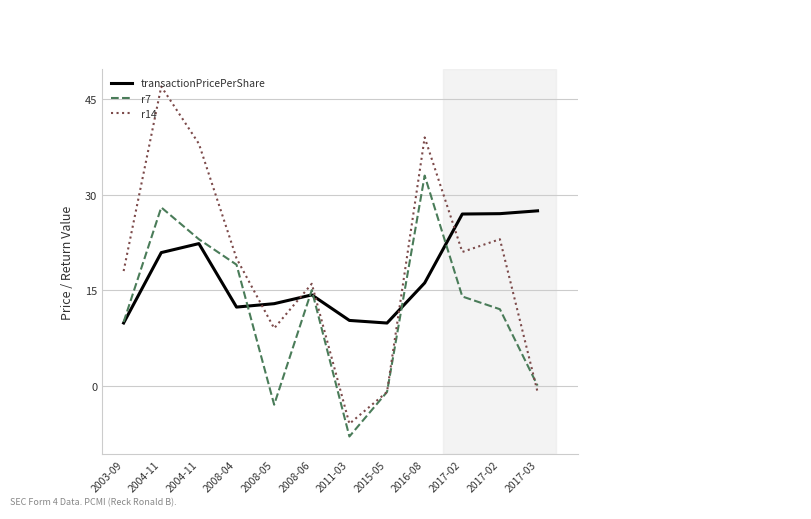

Which series has the widest spread of values?

r14